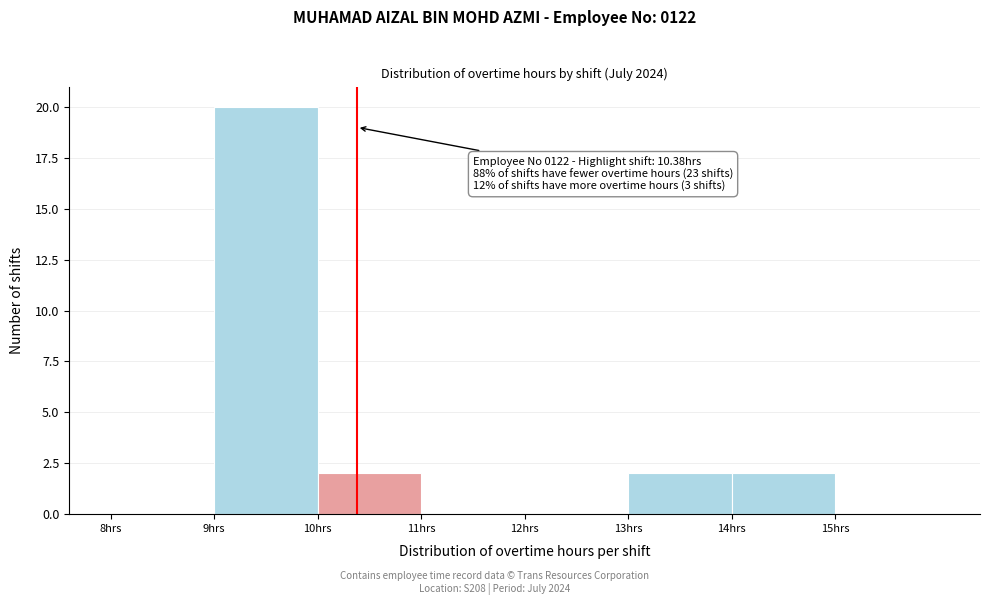

Which range on the x-axis has the tallest bar?

9 to 10